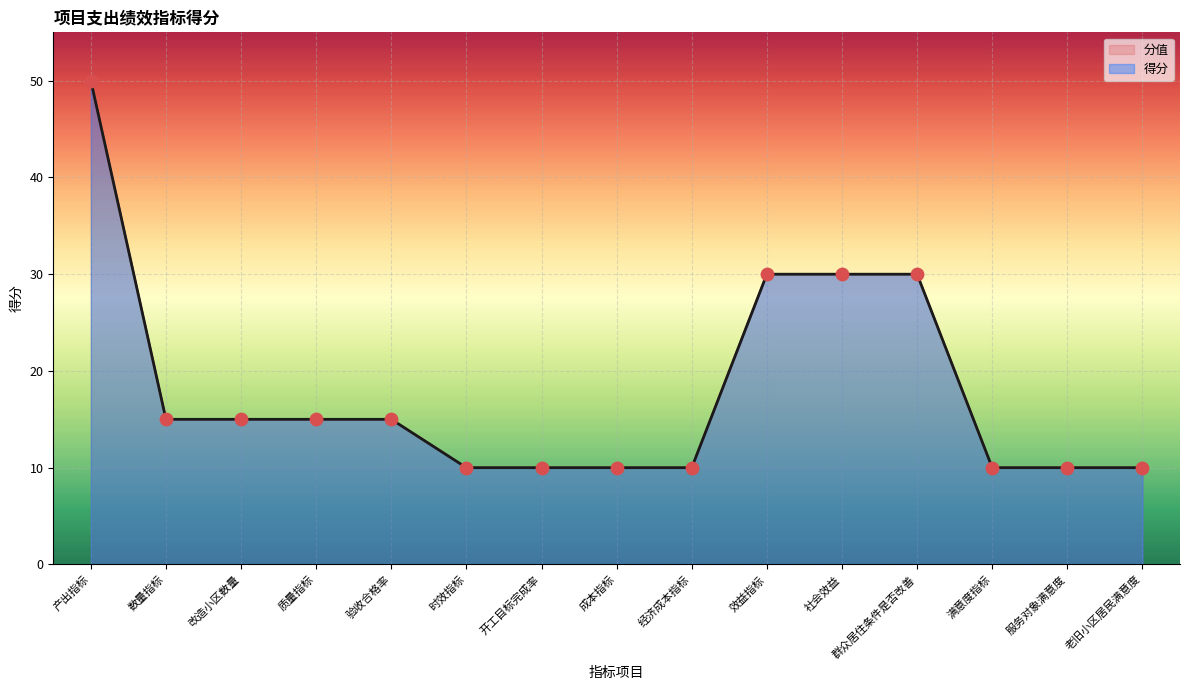

Approximately how many times larger is the value at 老旧小区居民满意度 compared to 改造小区数量?

0.7